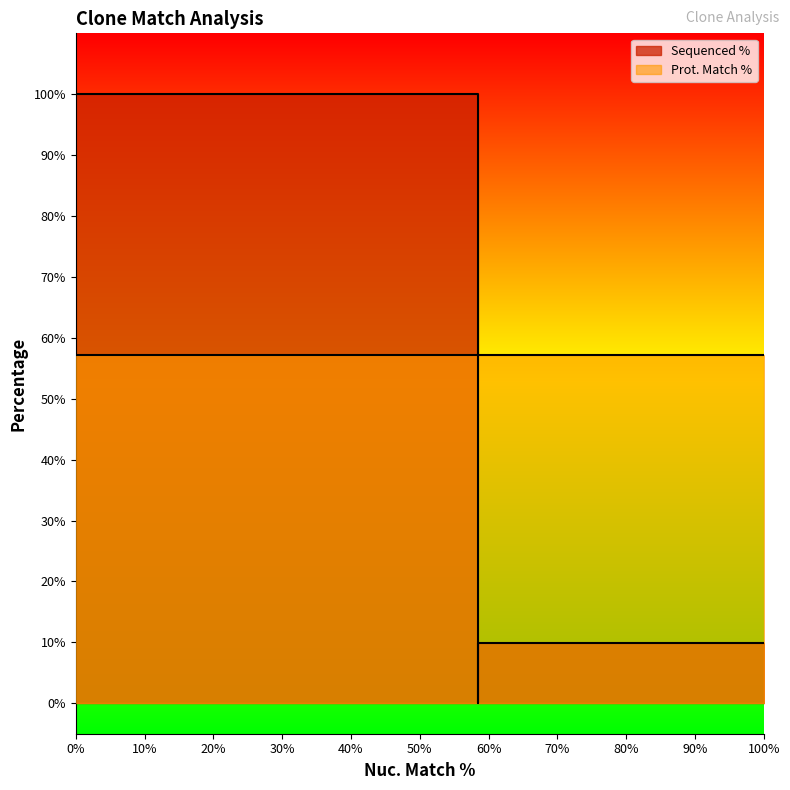

List the series in order of their peak value, highest first.

Sequenced %, Prot. Match %